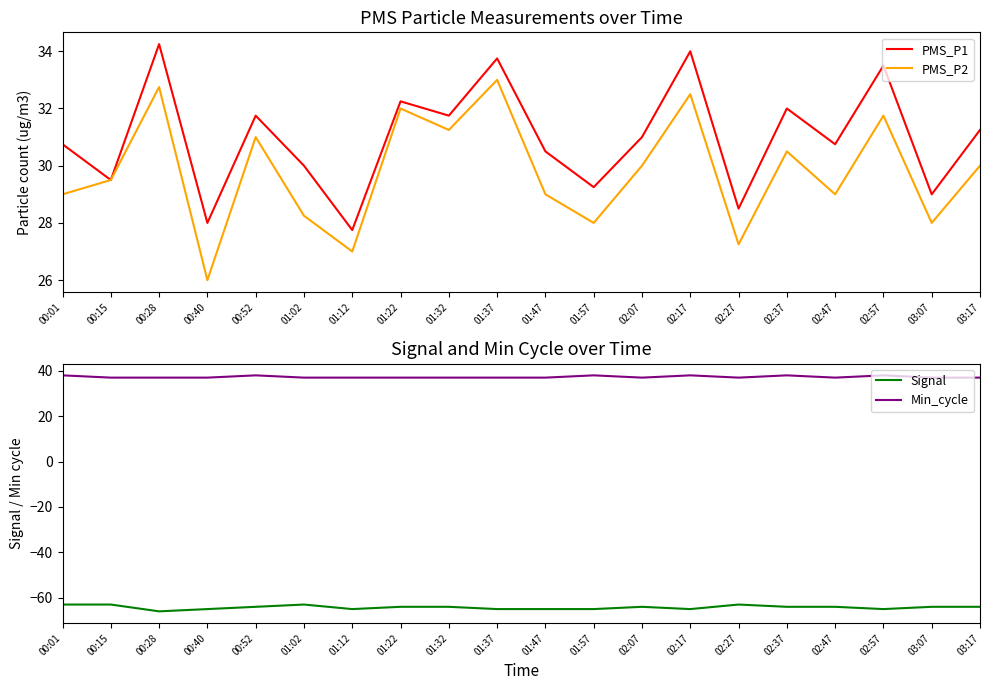

What is the average value of the PMS_P2 series?

29.8